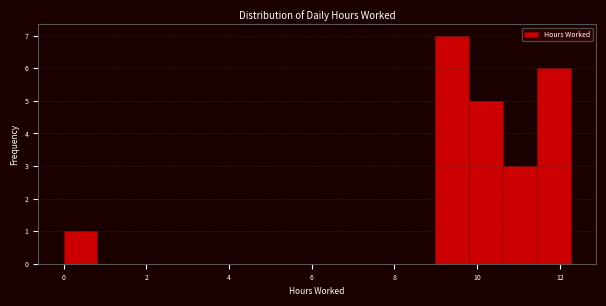

Reading left to right, list every bar in this chart as the range it spans on the x-axis followed by its height. Neither the bar edges nor the heights are printed on the chart, so give them approximately, as read against the axes.

0.0 to 0.8: 1
0.8 to 1.6: 0
1.6 to 2.4: 0
2.4 to 3.2: 0
3.2 to 4.0: 0
4.0 to 5.0: 0
5.0 to 5.8: 0
5.8 to 6.6: 0
6.6 to 7.4: 0
7.4 to 8.2: 0
8.2 to 9.0: 0
9.0 to 9.8: 7
9.8 to 10.6: 5
10.6 to 11.4: 3
11.4 to 12.2: 6